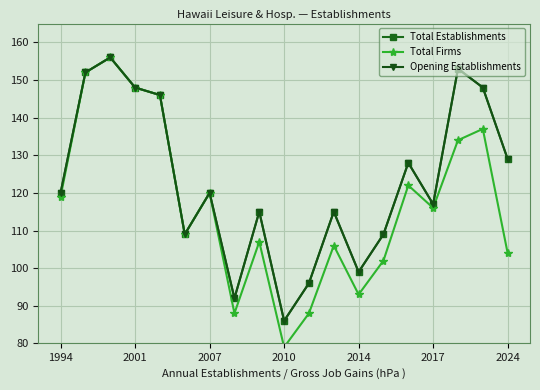

What is the minimum value for Opening Establishments?

86